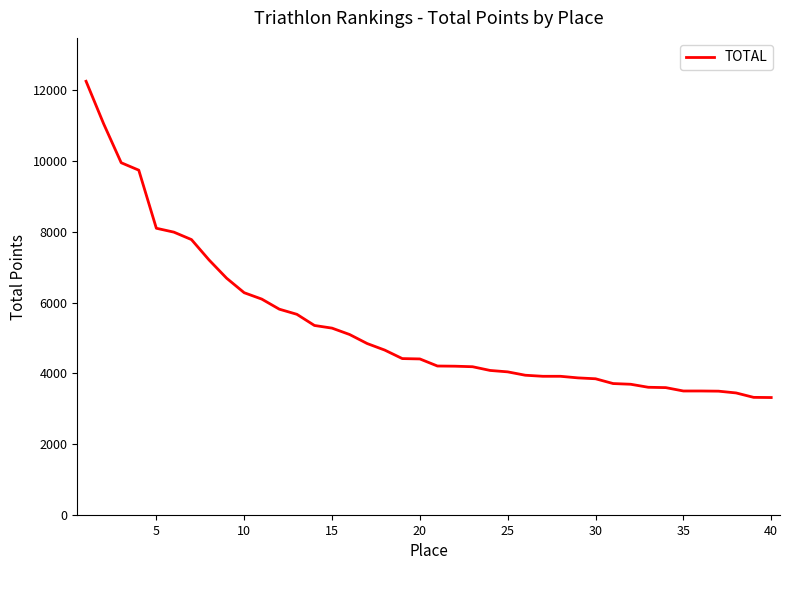

What is the difference between the maximum and minimum values?

8930